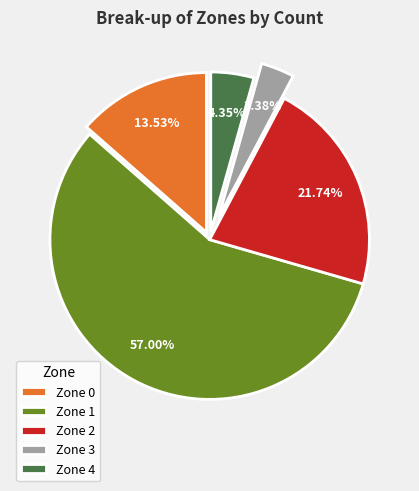

Do Zone 4 and Zone 1 together represent more than half of the pie?

Yes